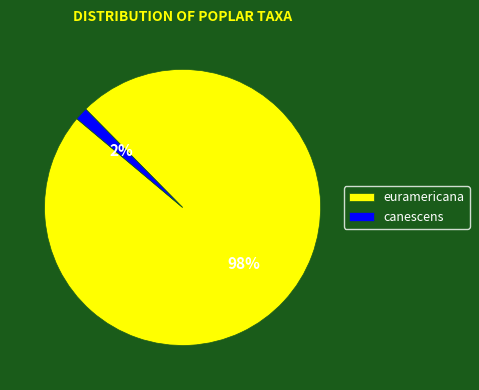

Do canescens and euramericana together represent more than half of the pie?

Yes